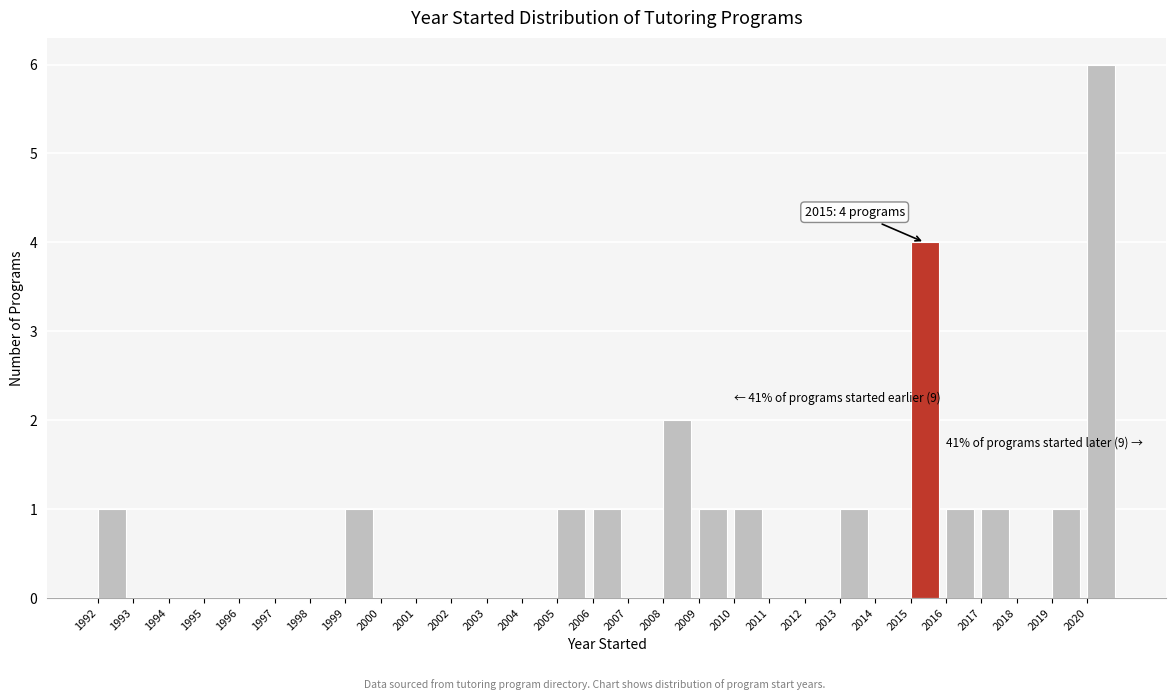

Which range on the x-axis has the tallest bar?

2020 to 2021